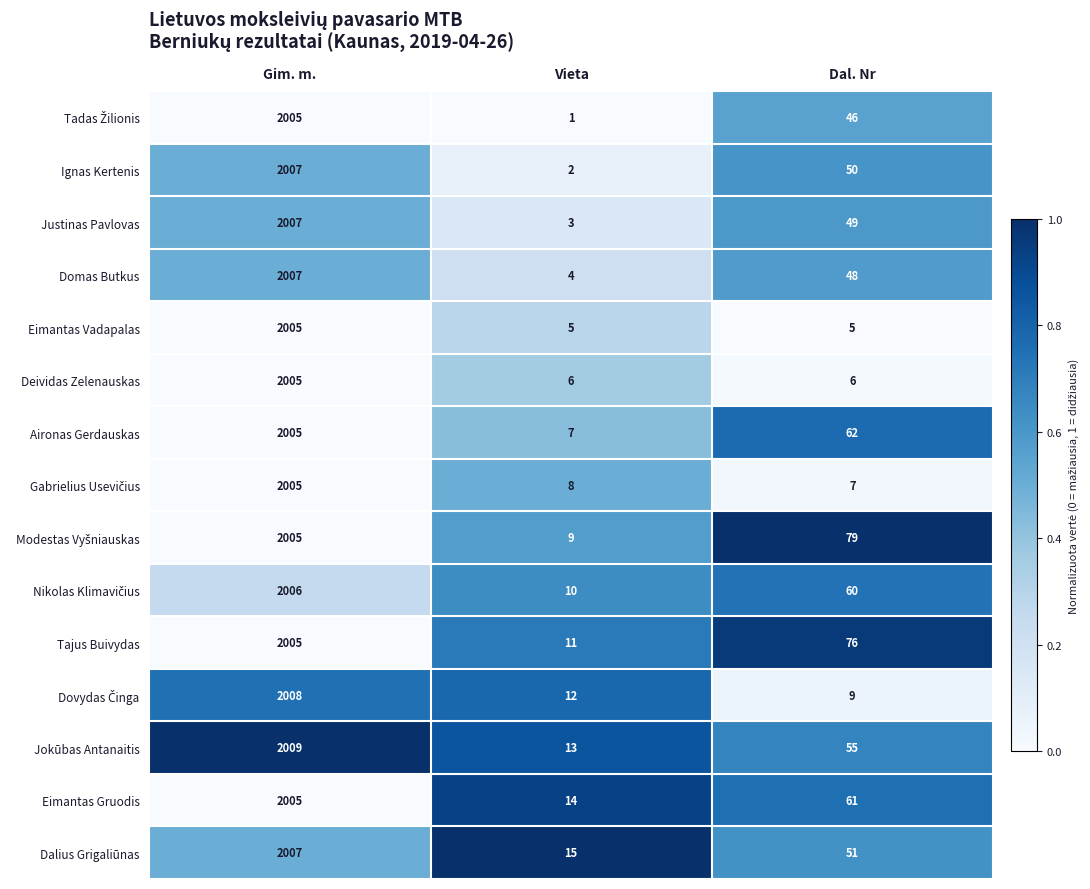

At which category does the chart reach its minimum across all series?

Vieta